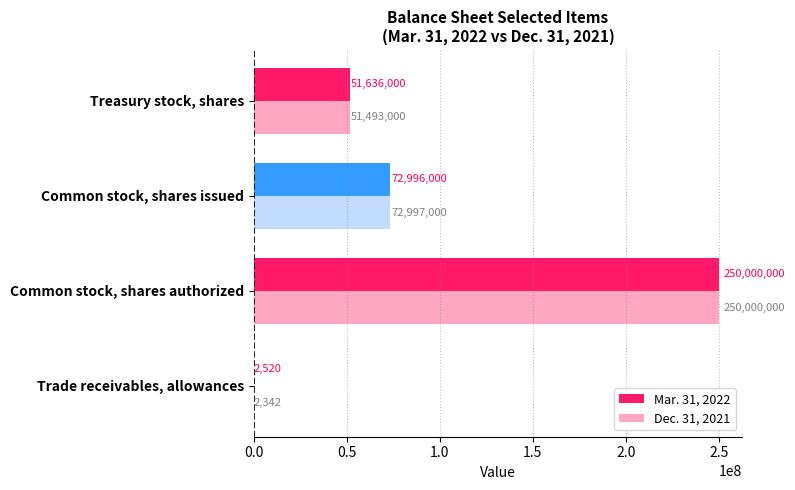

Is the value of Mar. 31, 2022 at Treasury stock, shares greater than the value of Dec. 31, 2021 at Common stock, shares authorized?

No